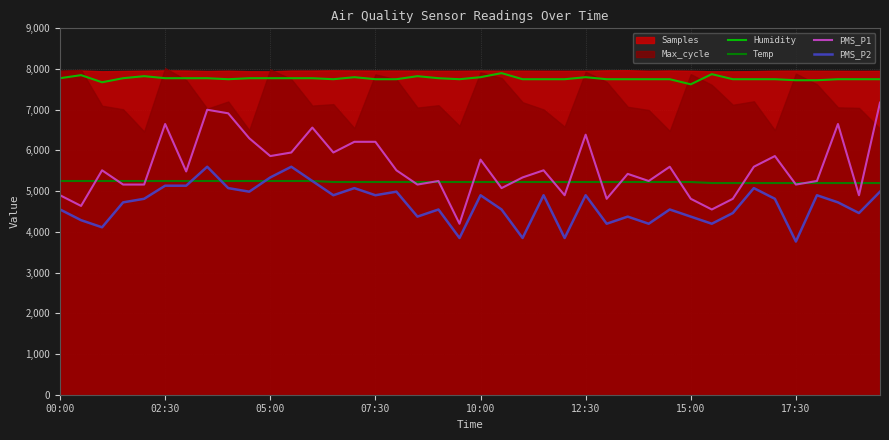

What is the highest value of the PMS_P1 series?

7175.0